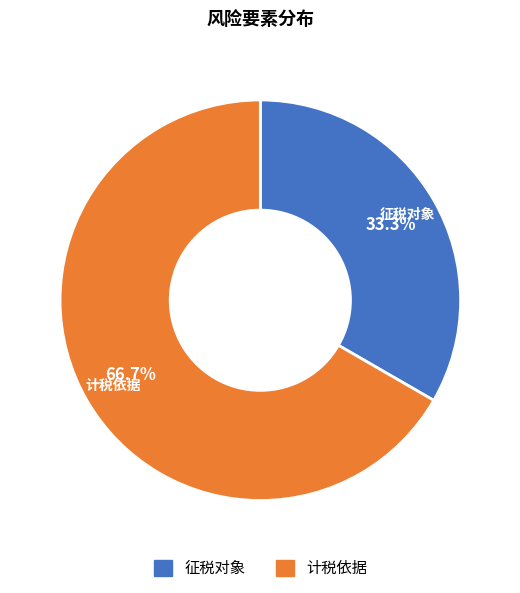

Does 计税依据 represent more than half of the total?

Yes